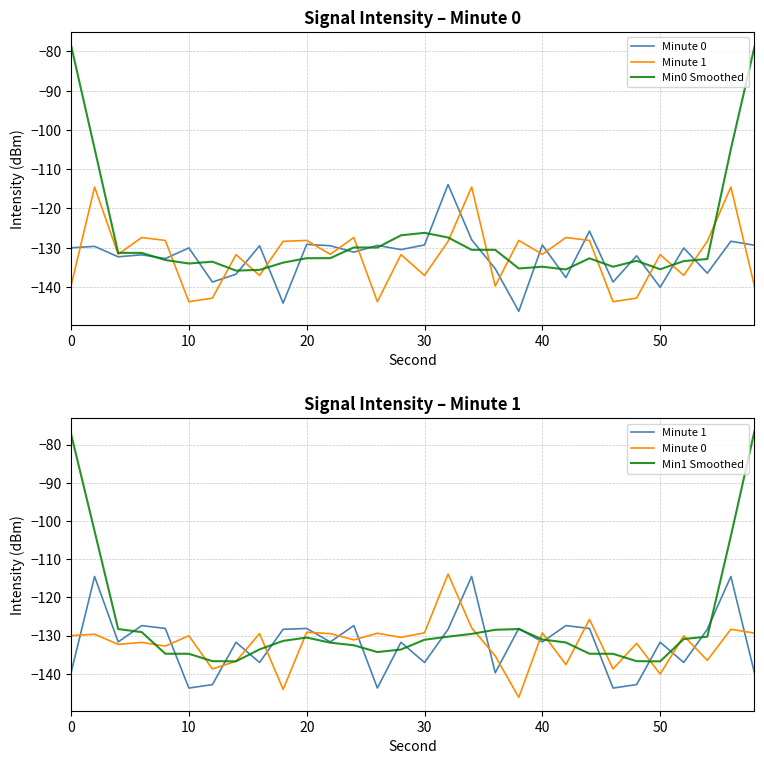

How many times do Minute 0 and Min1 Smoothed cross each other?

14